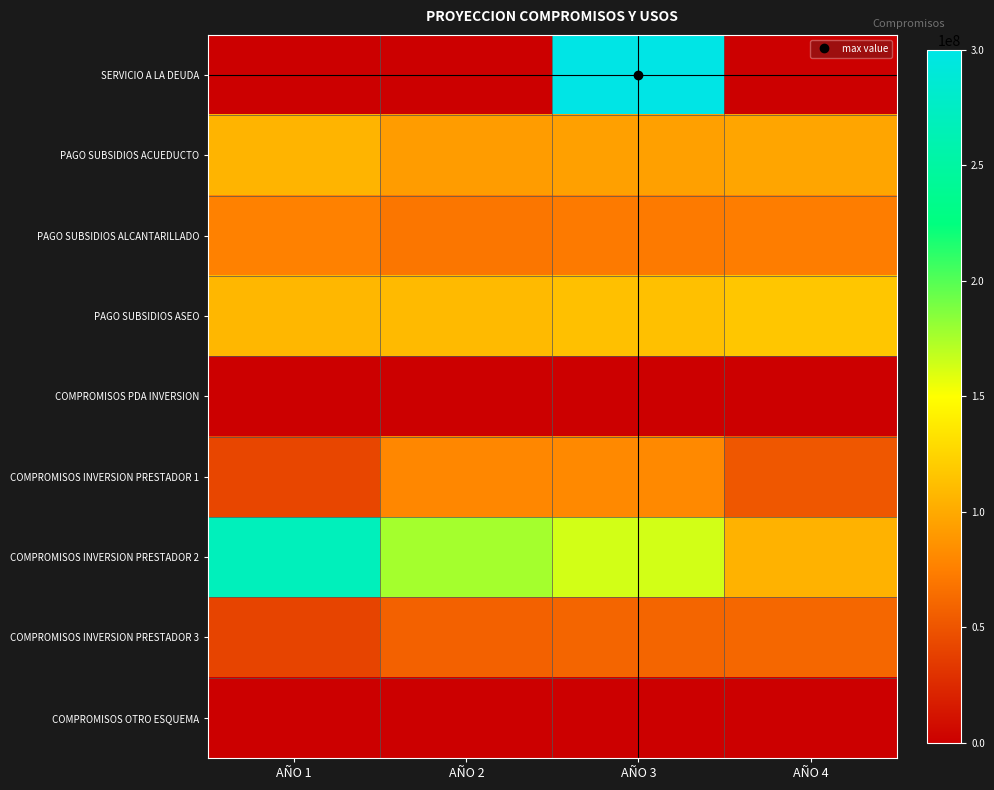

Count the number of categories in the chart.

4